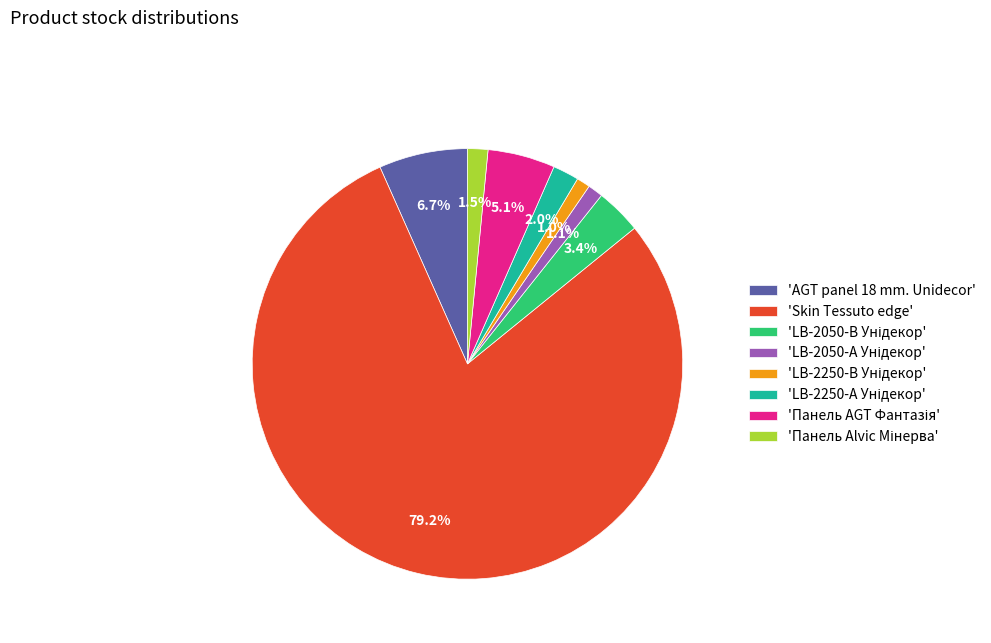

Which category has the biggest portion of the pie?

'Skin Tessuto edge'